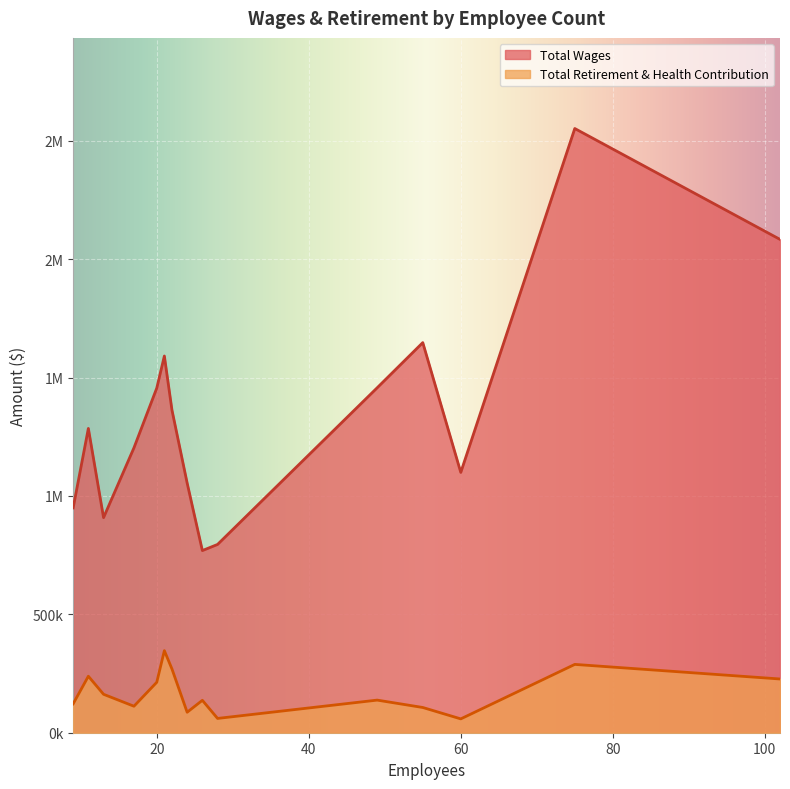

Is the value of Total Retirement & Health Contribution at 9 greater than the value of Total Wages at 49?

No